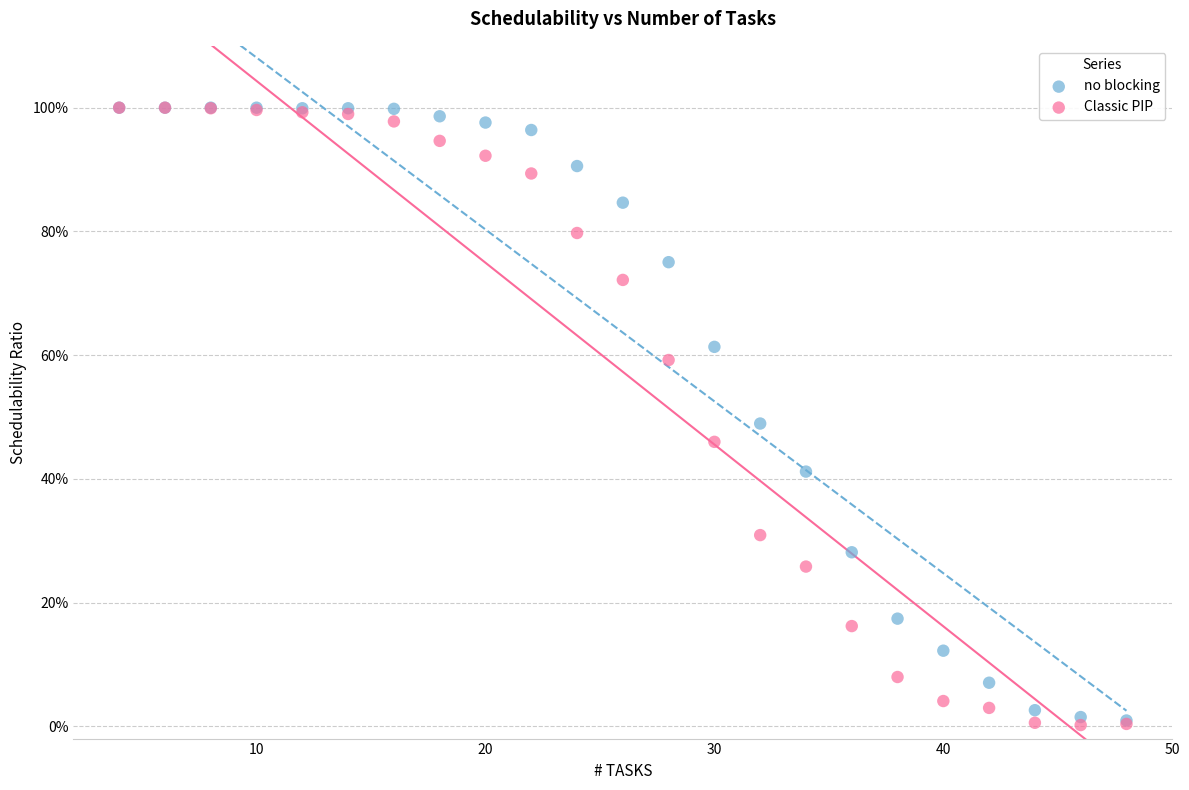

Which series has the widest spread of Y values?

Classic PIP